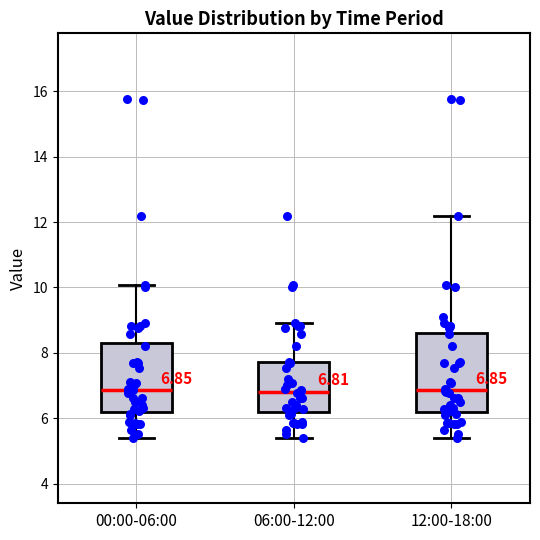

Comparing the boxes themselves (not the whiskers), which one is the tallest?

12:00-18:00